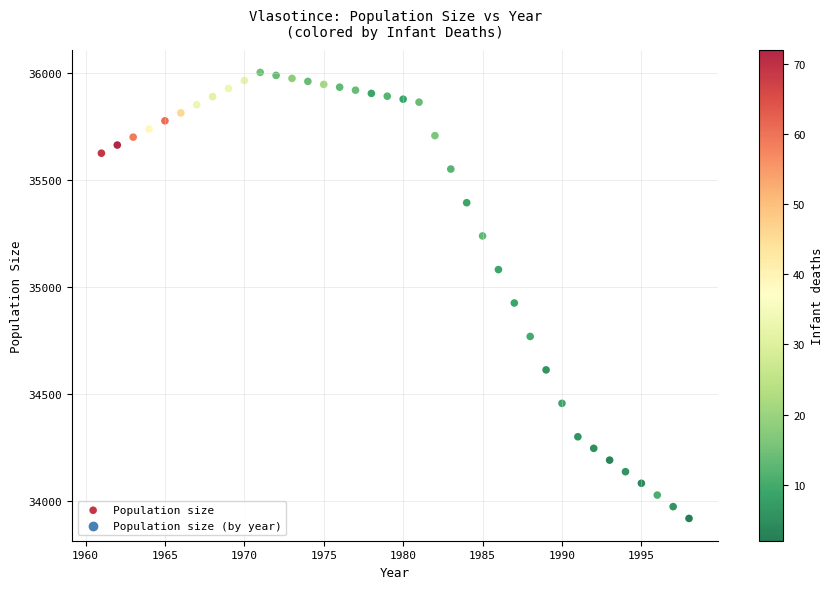

What is the range of X values (max minus min)?

37